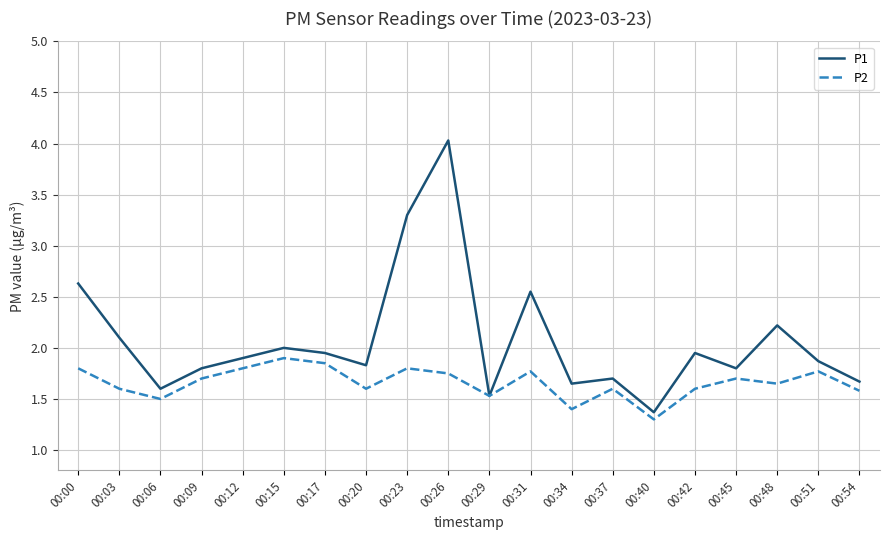

Does the chart have visible grid lines?

Yes